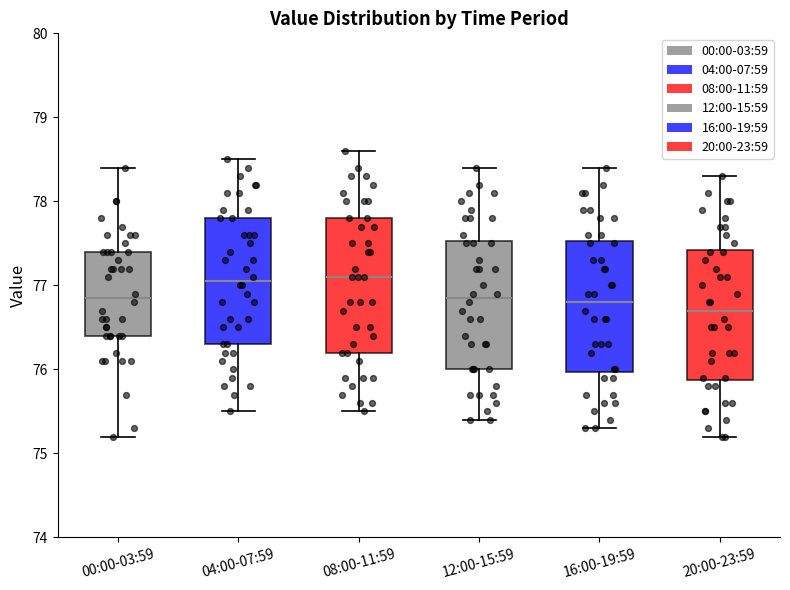

Reading left to right, transcribe this box plot: for each box, give where its median line is, the range the box spans, and where its two whiskers end, as read against the y-axis. The values are not printed on the chart, so give them approximately, as read against the axis.

00:00-03:59: median 76.9, box 76.4 to 77.4, whiskers 75.2 to 78.4
04:00-07:59: median 77.1, box 76.3 to 77.8, whiskers 75.5 to 78.5
08:00-11:59: median 77.1, box 76.2 to 77.8, whiskers 75.5 to 78.6
12:00-15:59: median 76.9, box 76.0 to 77.5, whiskers 75.4 to 78.4
16:00-19:59: median 76.8, box 76.0 to 77.5, whiskers 75.3 to 78.4
20:00-23:59: median 76.7, box 75.9 to 77.4, whiskers 75.2 to 78.3